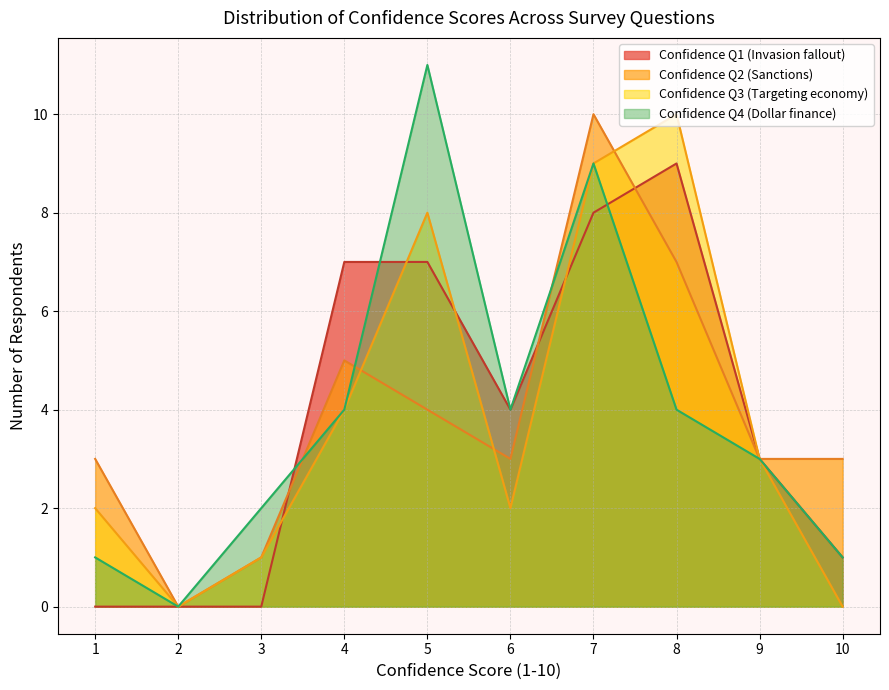

At which category is the sum across all series the highest?

7